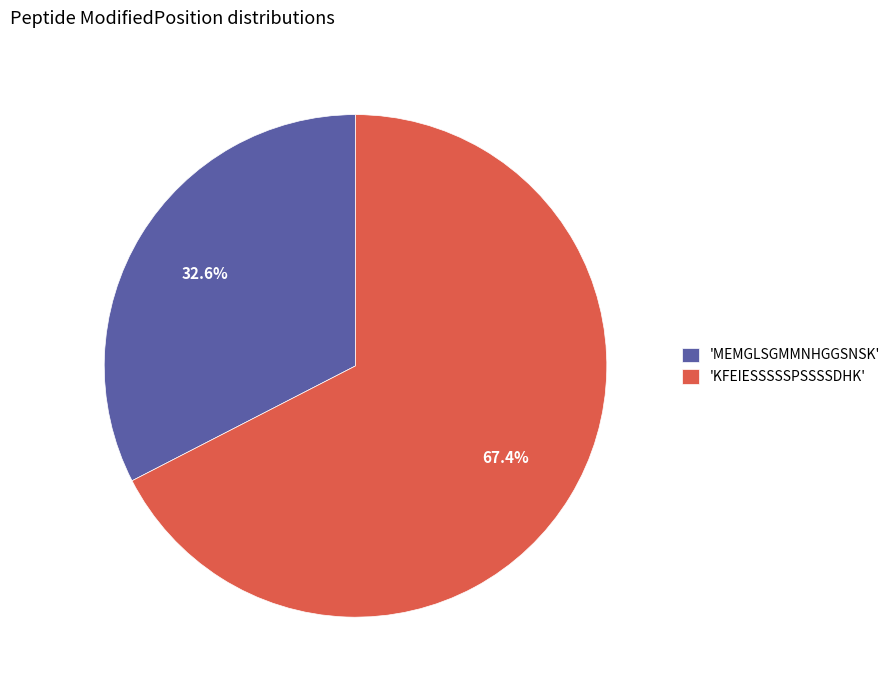

Rank the categories by value from highest to lowest.

'KFEIESSSSSPSSSSDHK', 'MEMGLSGMMNHGGSNSK'